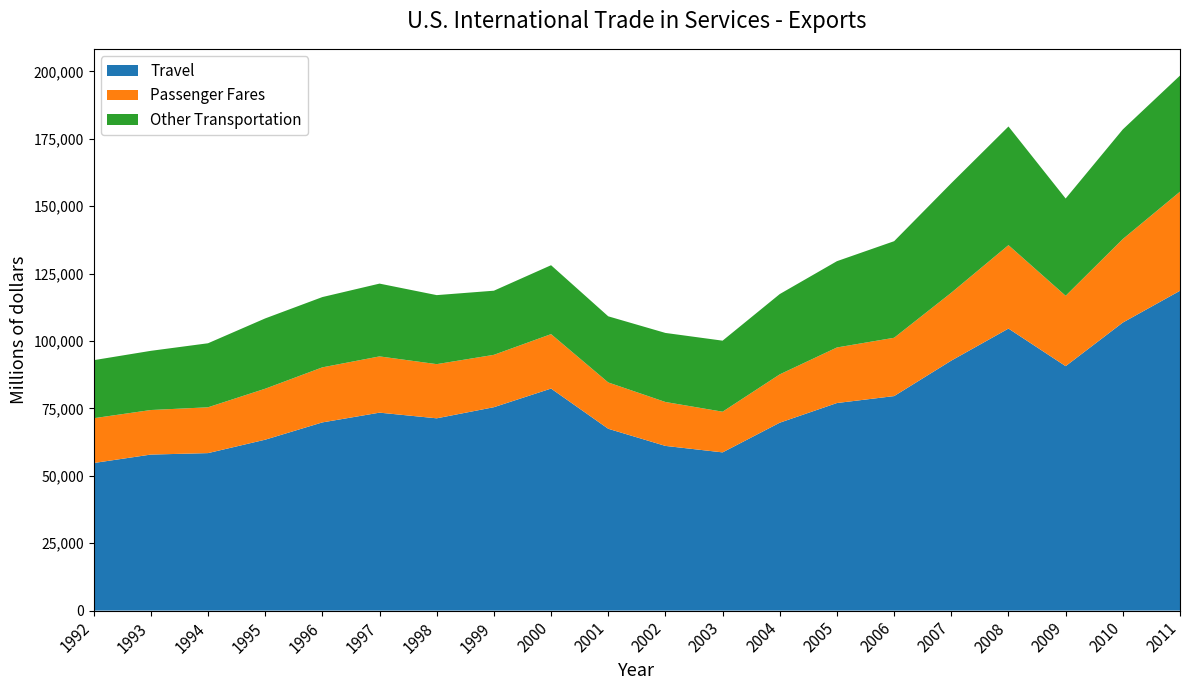

Reading left to right, list all the values displayed in this chart.

Travel: 1992=54742	1993=57875	1994=58417	1995=63395	1996=69809	1997=73426	1998=71325	1999=75450	2000=82363	2001=67449	2002=61089	2003=58688	2004=69701	2005=77000	2006=79572	2007=92732	2008=104620	2009=90679	2010=106853	2011=118645
Passenger Fares: 1992=16618	1993=16528	1994=16997	1995=18909	1996=20422	1997=20868	1998=20098	1999=19425	2000=20197	2001=17181	2002=16291	2003=15091	2004=17932	2005=20609	2006=21638	2007=25187	2008=30957	2009=26103	2010=30987	2011=36763
Other Transportation: 1992=21531	1993=21958	1994=23754	1995=26081	1996=26074	1997=27006	1998=25604	1999=23792	2000=25562	2001=24534	2002=25620	2003=26354	2004=29791	2005=32013	2006=35824	2007=40638	2008=44016	2009=36087	2010=40669	2011=43067